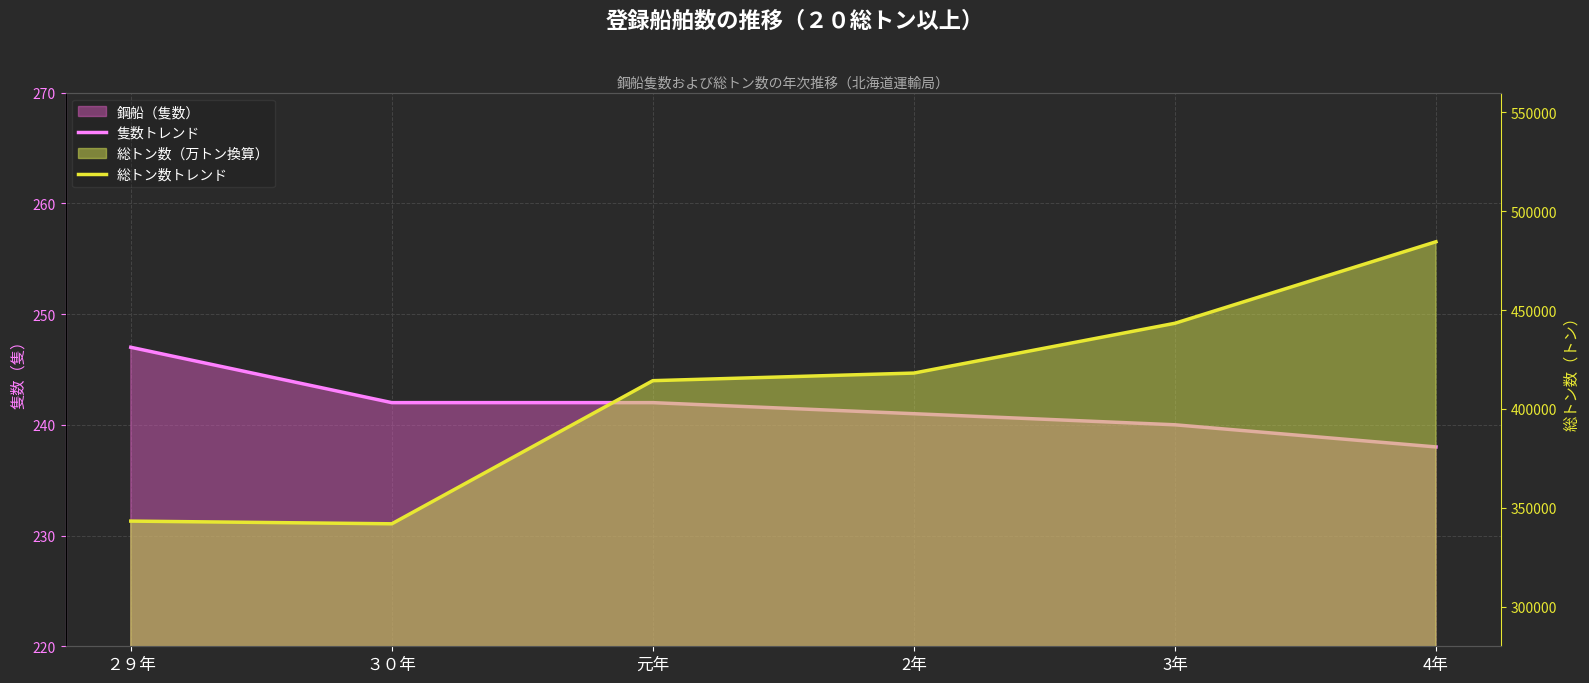

Read the 総トン数トレンド value at ３０年.

341936